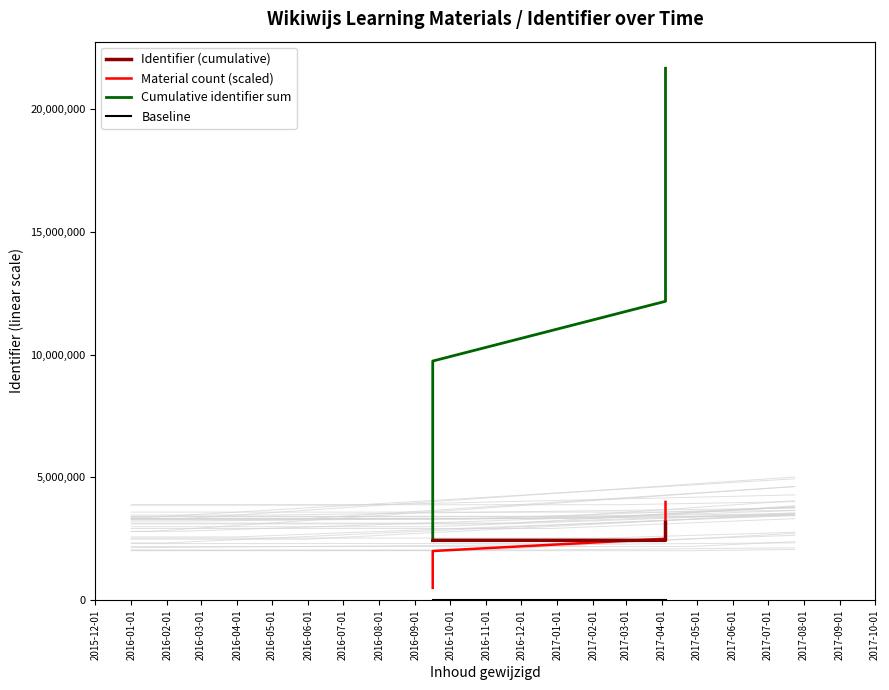

Does the chart display data point markers on the line(s)?

No